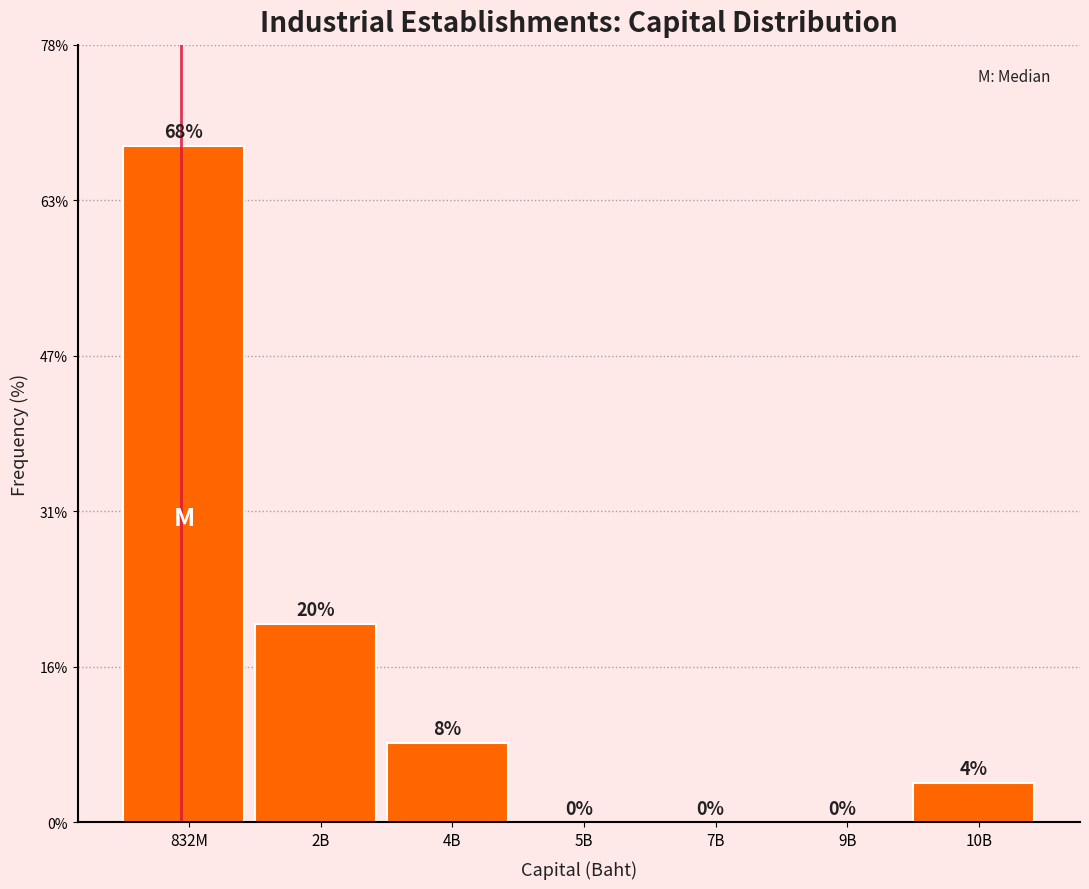

Reading left to right, list all the values displayed in this chart.

832M=68	2B=20	4B=8	5B=0	7B=0	9B=0	10B=4